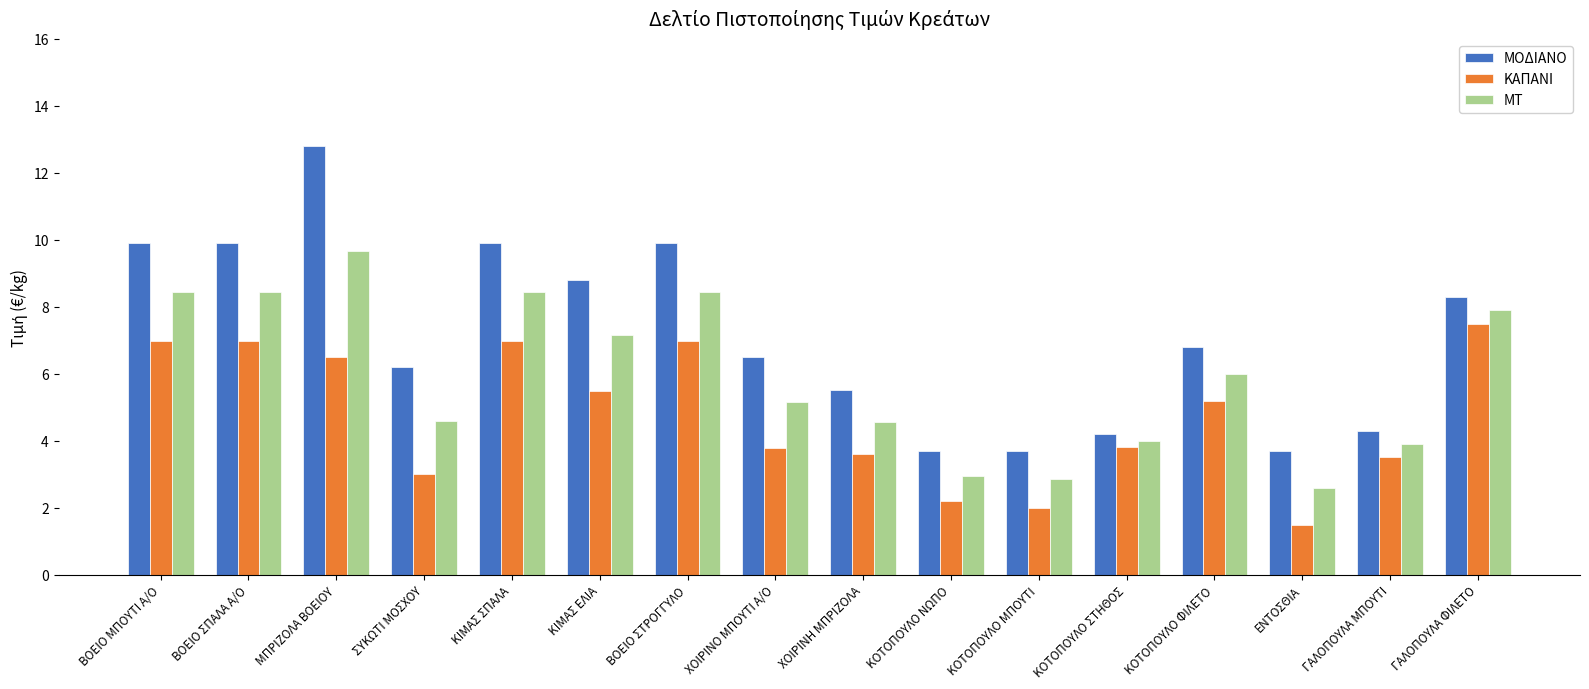

What is the difference between the maximum and second lowest values in the ΚΑΠΑΝΙ series?

5.5